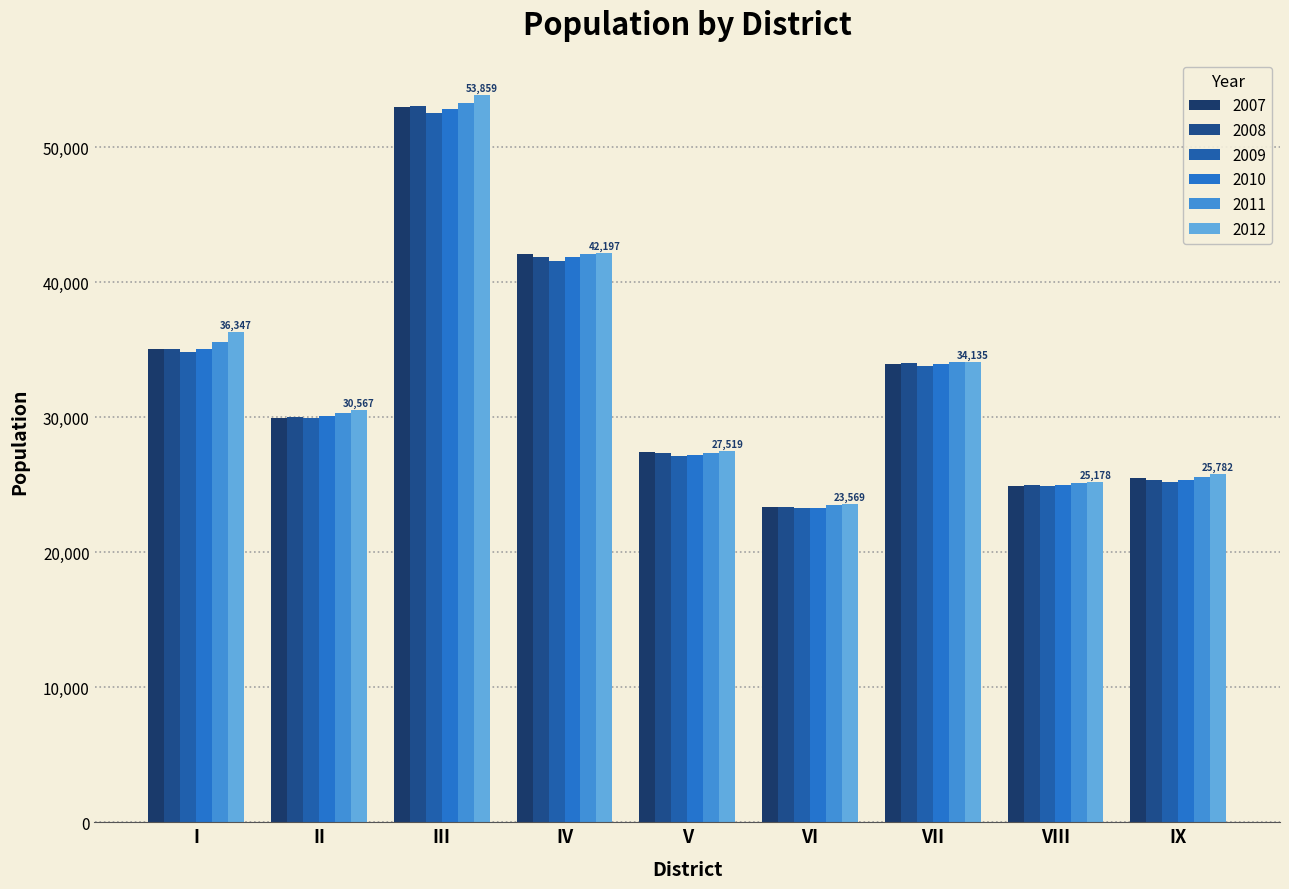

What is the difference between the 2011 values at IX and I?

9973